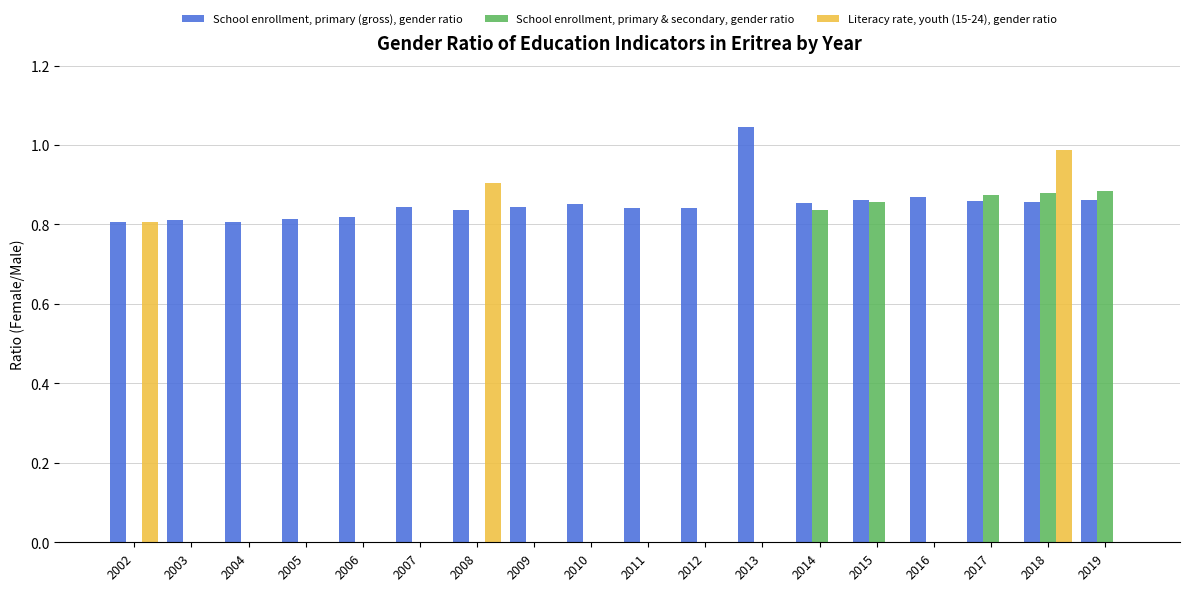

Is it true that School enrollment, primary (gross), gender ratio equals 0.6 at 2019?

False